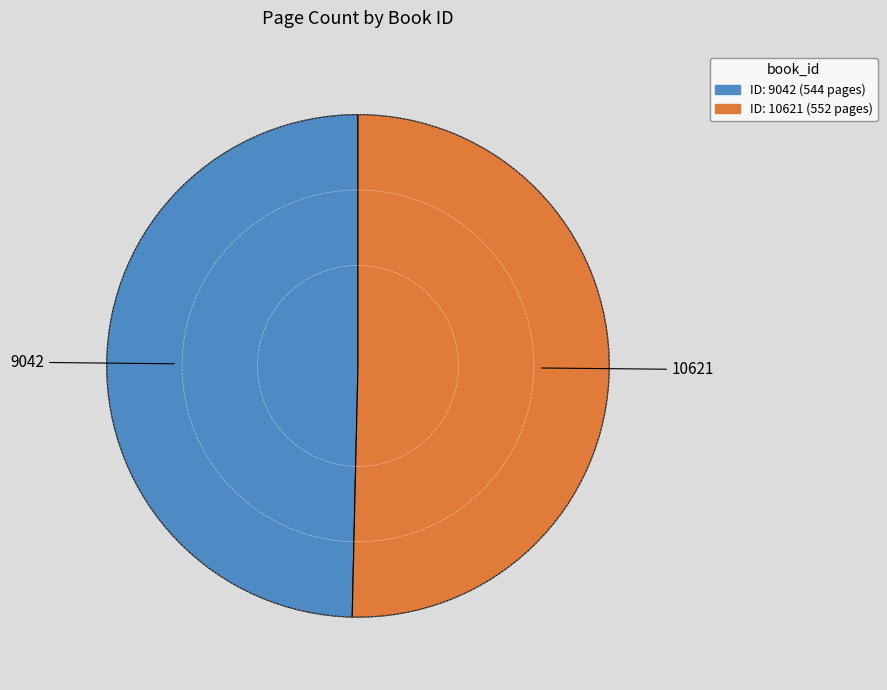

Is there any slice that represents more than half of the pie?

Yes